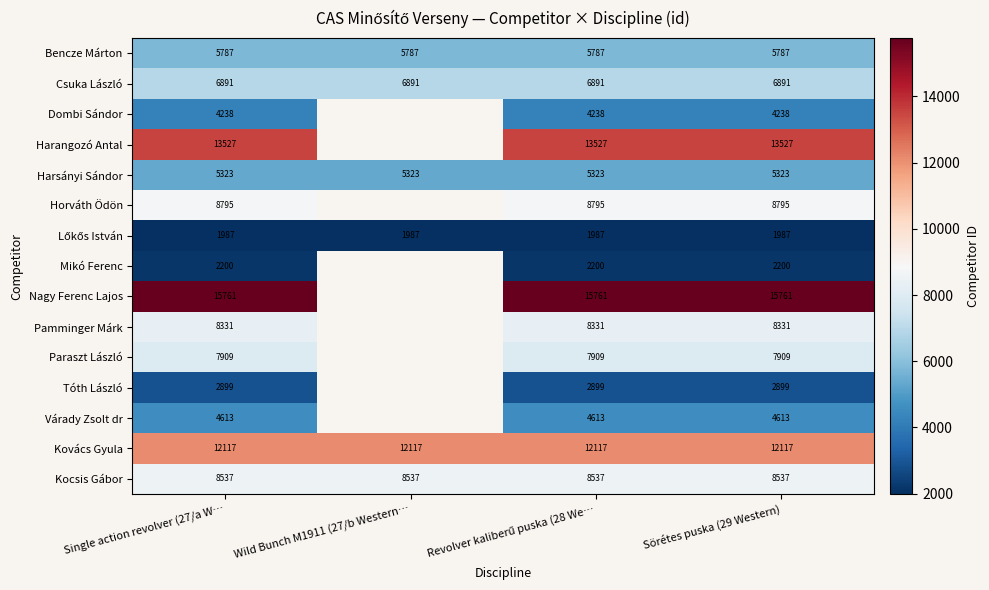

At which category is the sum across all series the highest?

Single action revolver (27/a W…